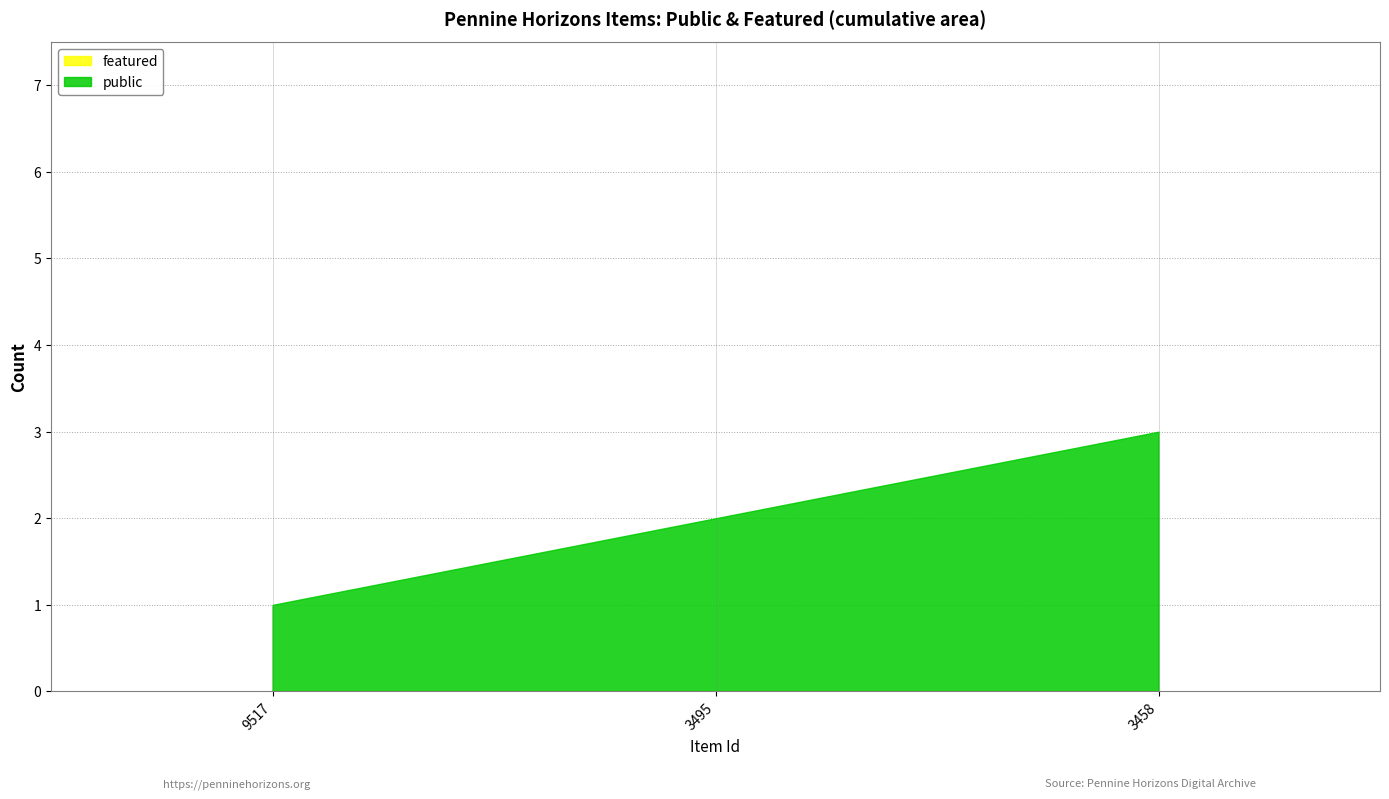

True or false: public has a value of 3 at 3495.

False